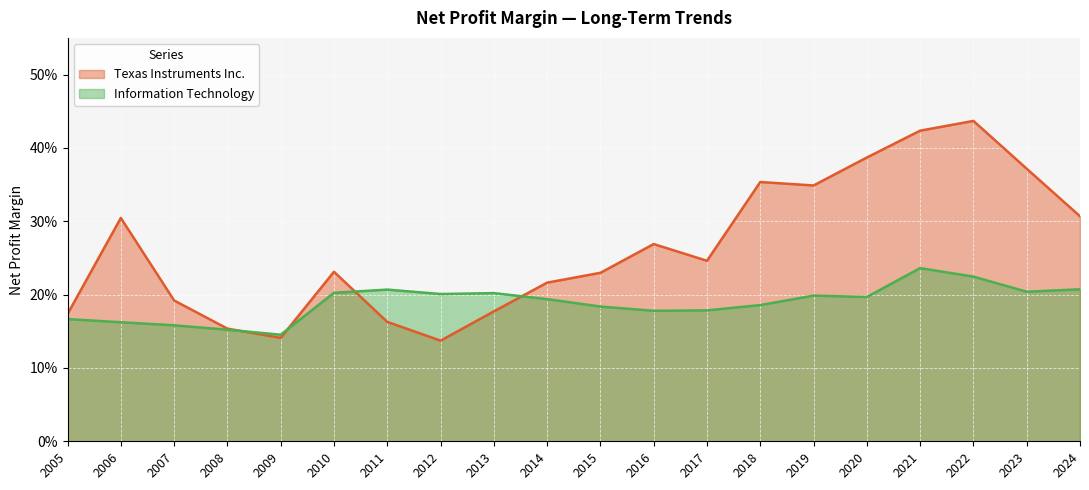

How many times do Information Technology and Texas Instruments Inc. cross each other?

4